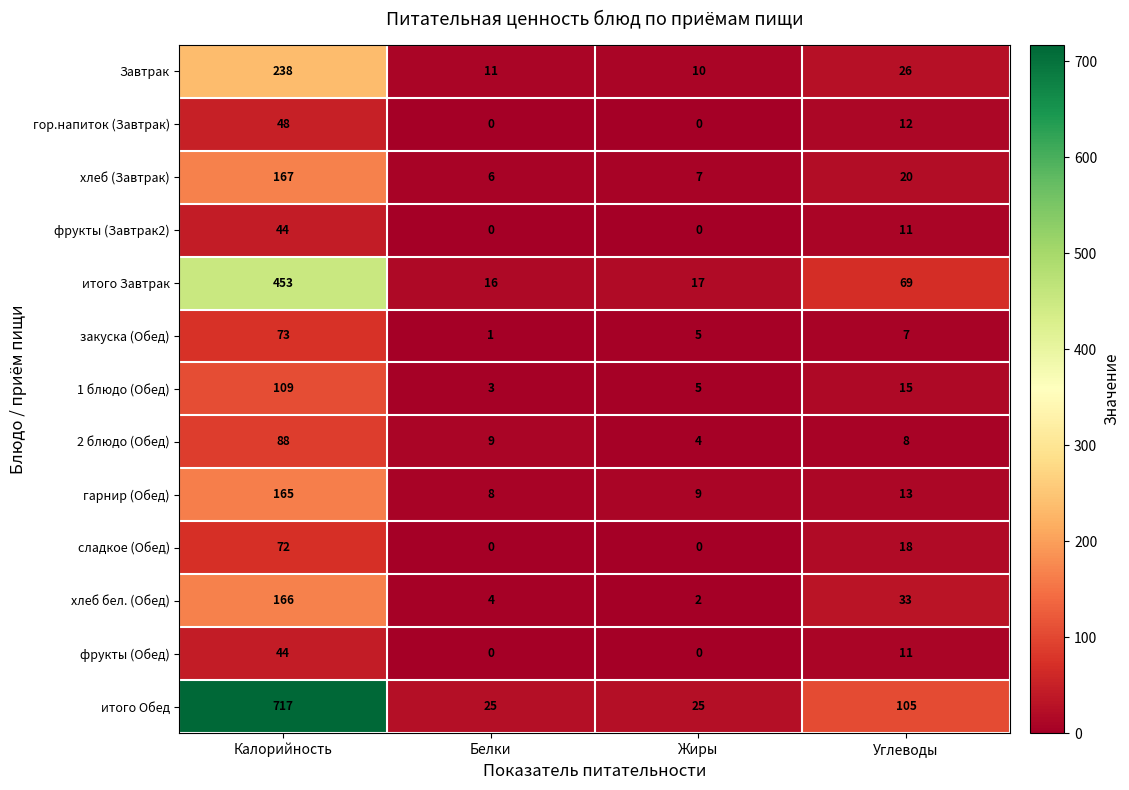

What is the maximum value shown in the chart?

717